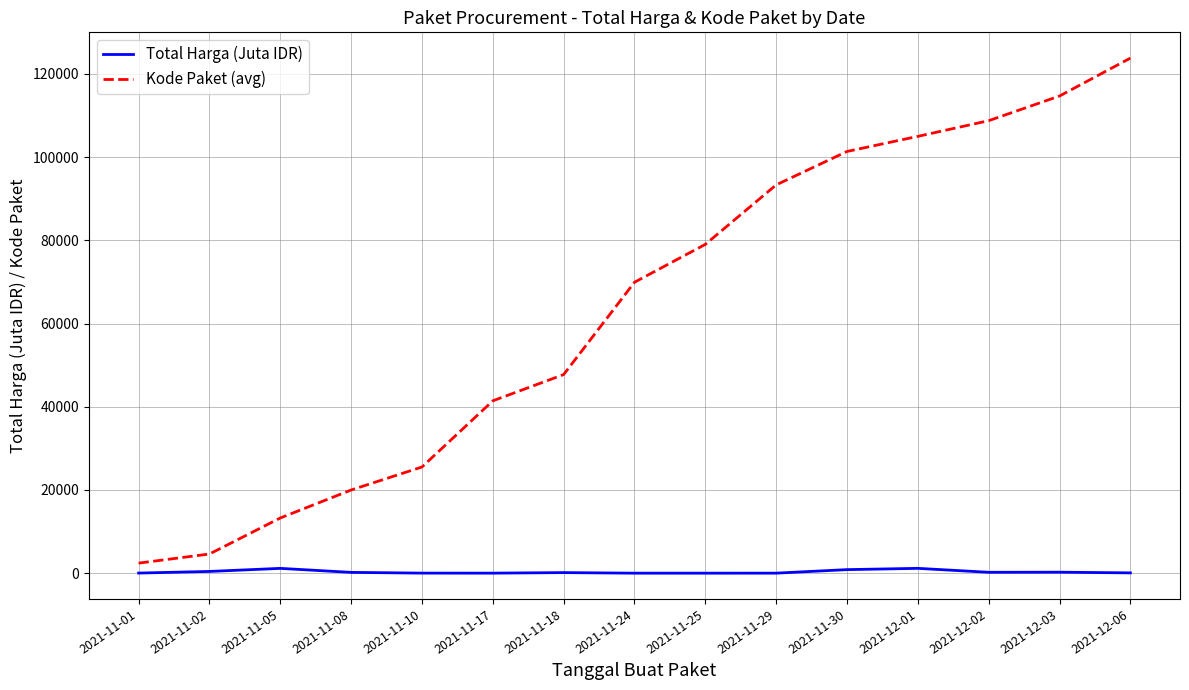

Which series has the largest total across all categories?

Kode Paket (avg)